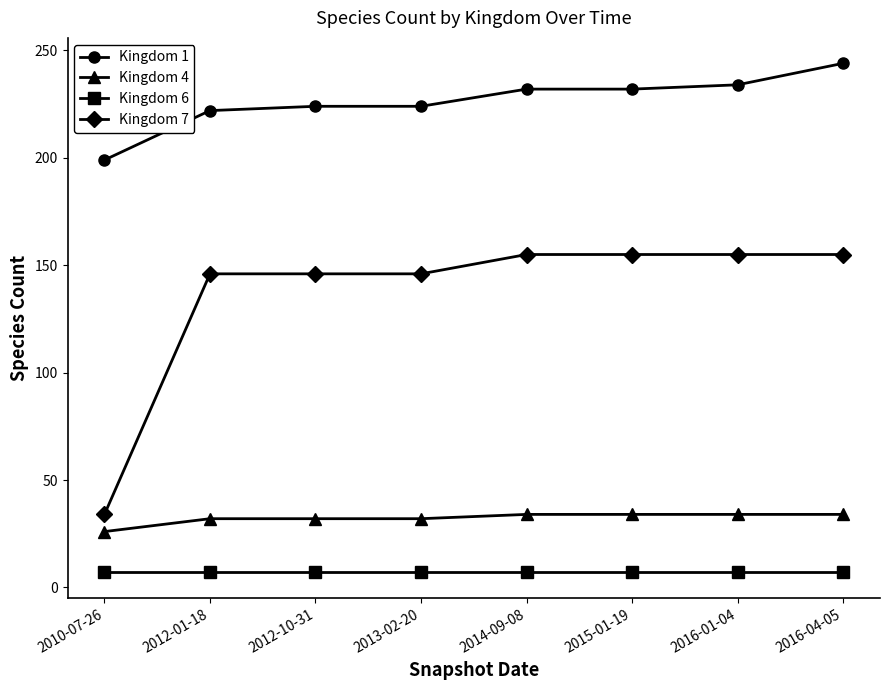

Does the chart have visible grid lines?

No